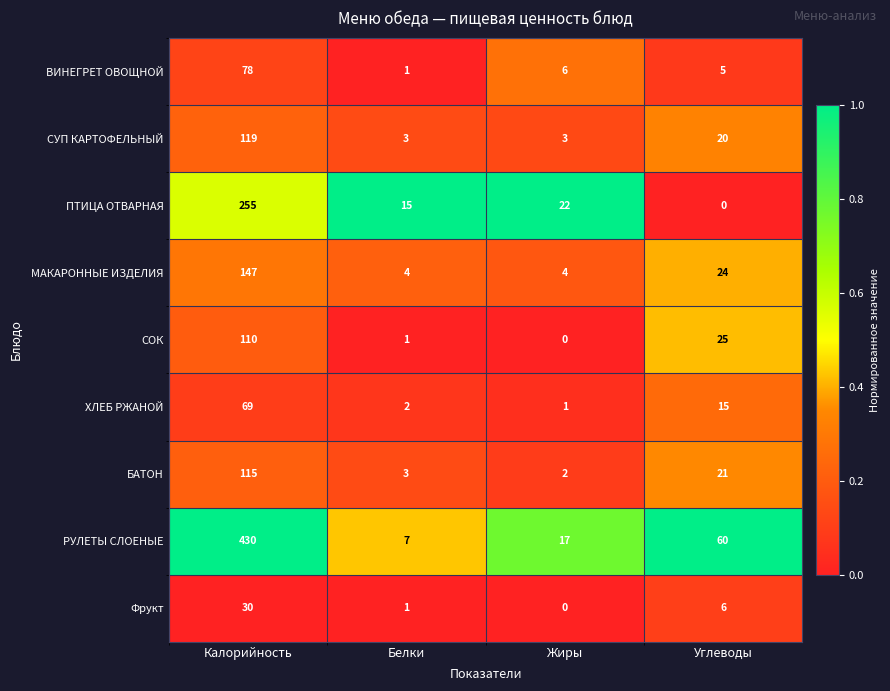

The МАКАРОННЫЕ ИЗДЕЛИЯ series shows 4 at Жиры. True or false?

True